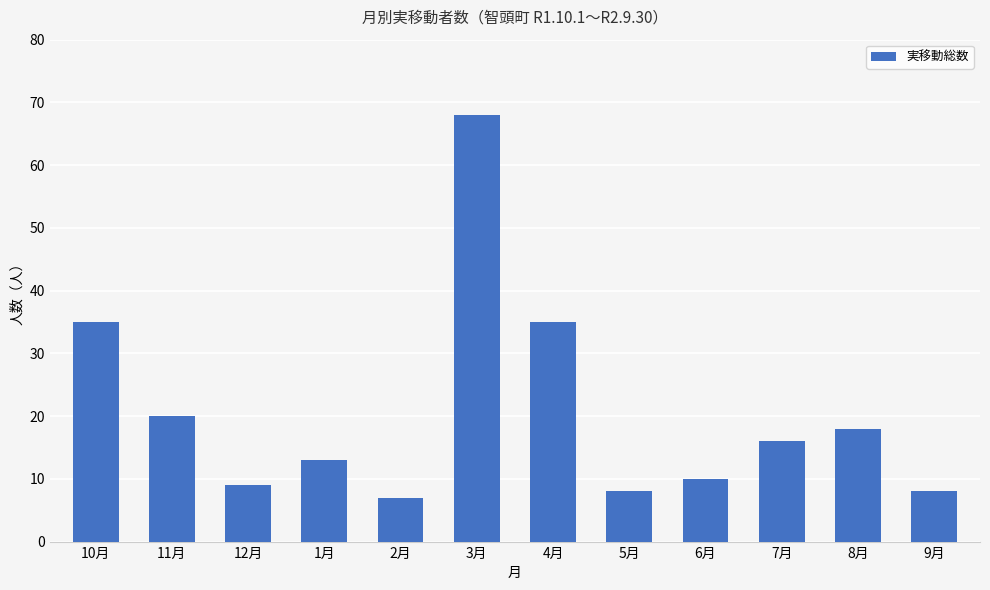

What is the ratio of the value at 10月 to the value at 6月?

3.5